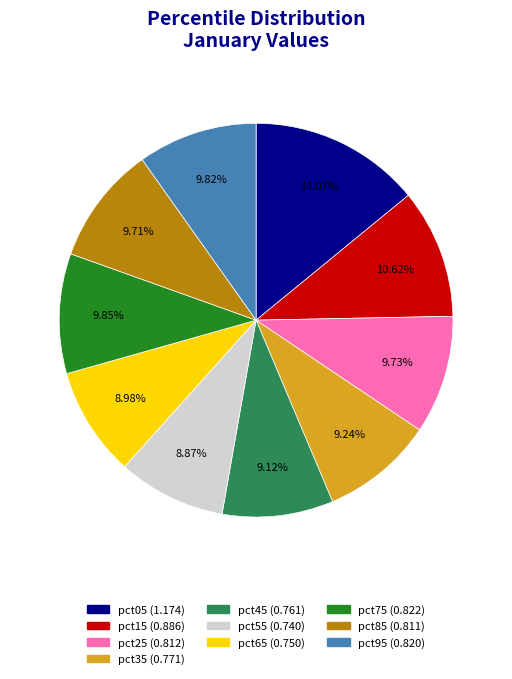

To the nearest percent, what is the difference between the largest and smallest slice percentages?

5%